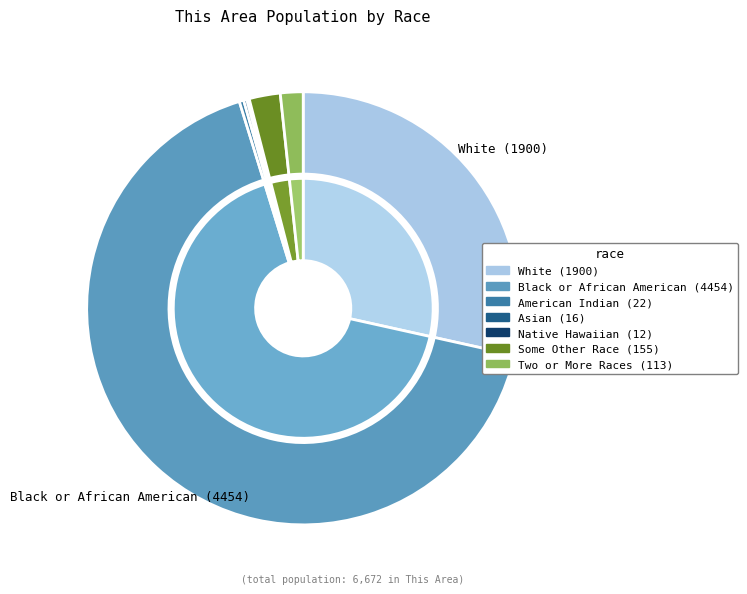

How many slices are in this pie chart?

7